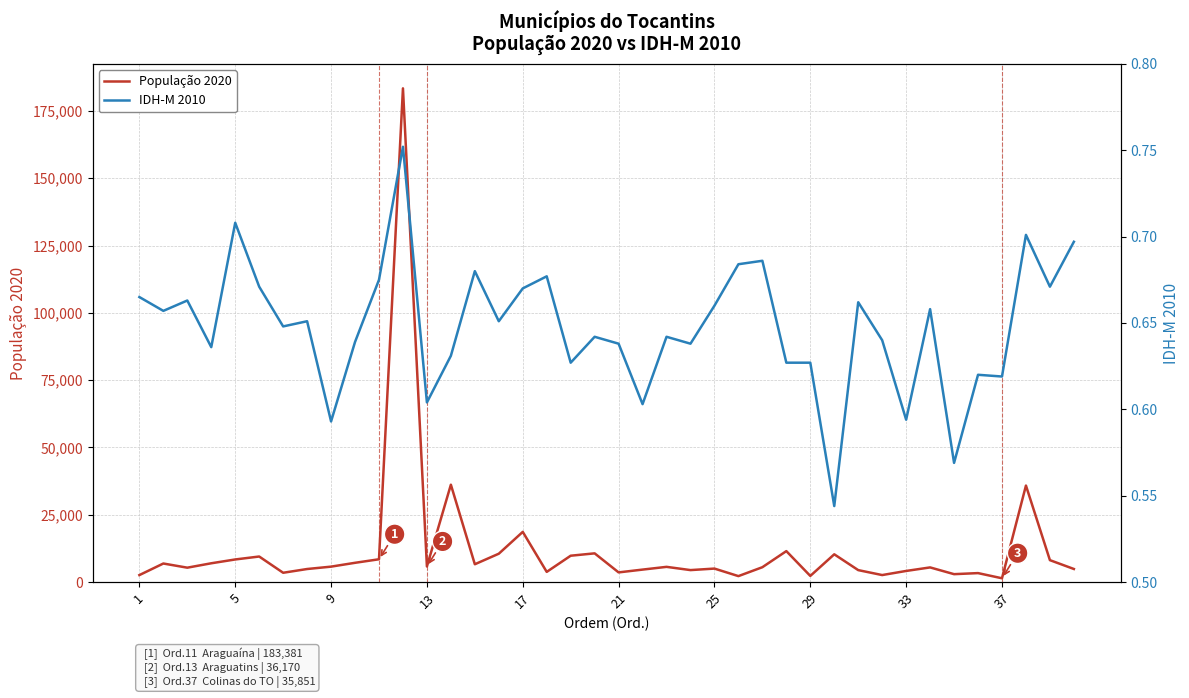

Does the chart display data point markers on the line(s)?

No